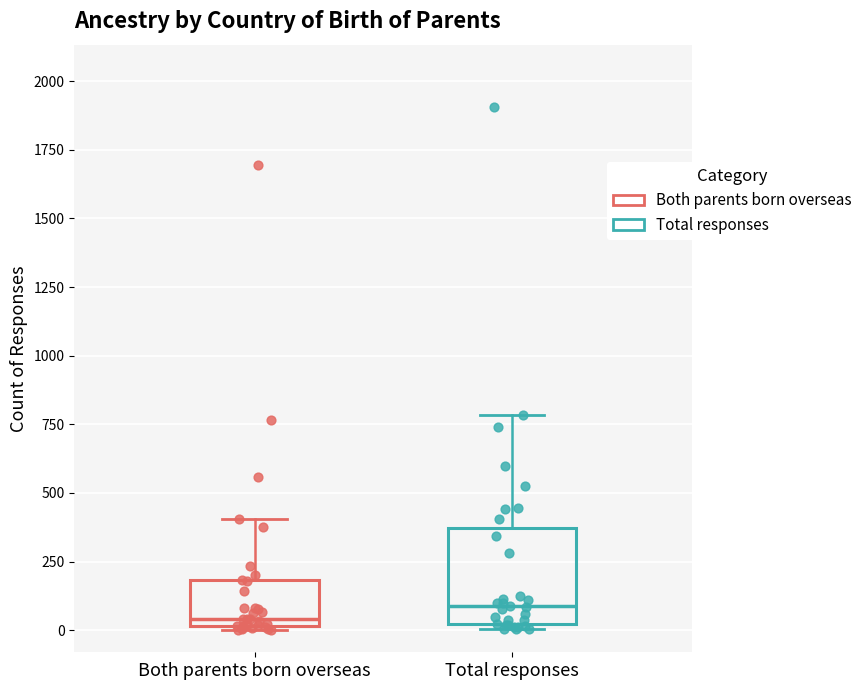

Which box is the tallest, from its lower edge to its upper edge?

Total responses